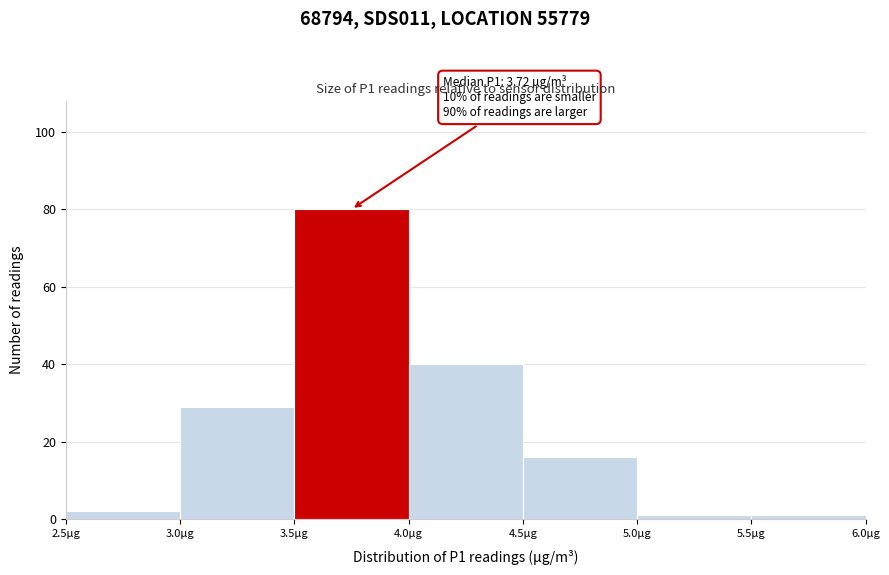

Over which range of the x-axis is the bar tallest?

3.5 to 4.0